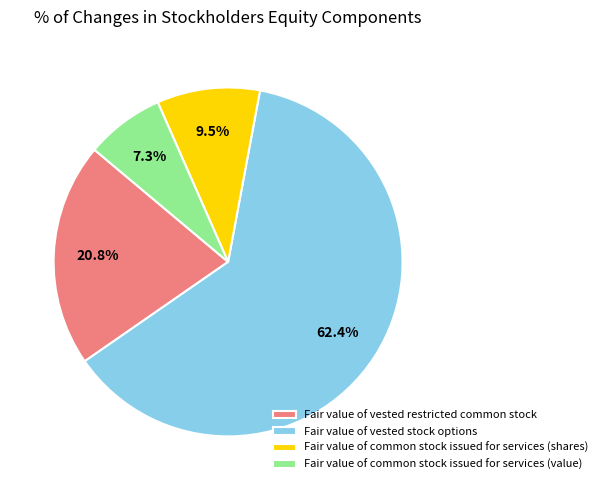

Do Fair value of common stock issued for services (value) and Fair value of vested restricted common stock together represent more than half of the pie?

No